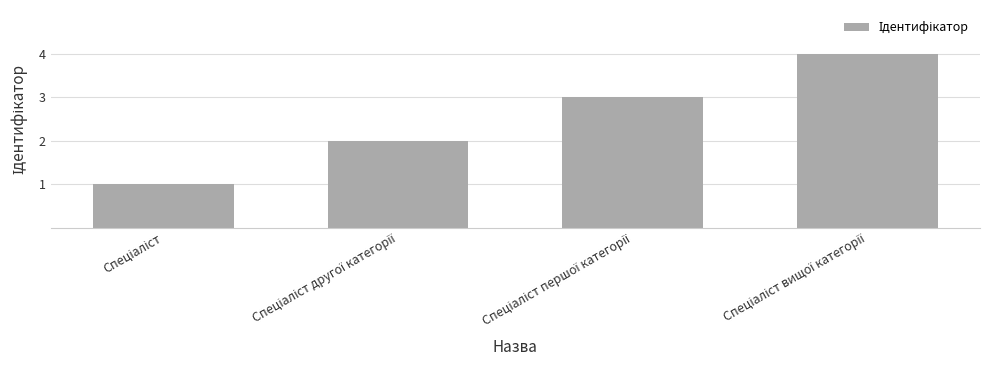

What is the maximum value shown in the chart?

4